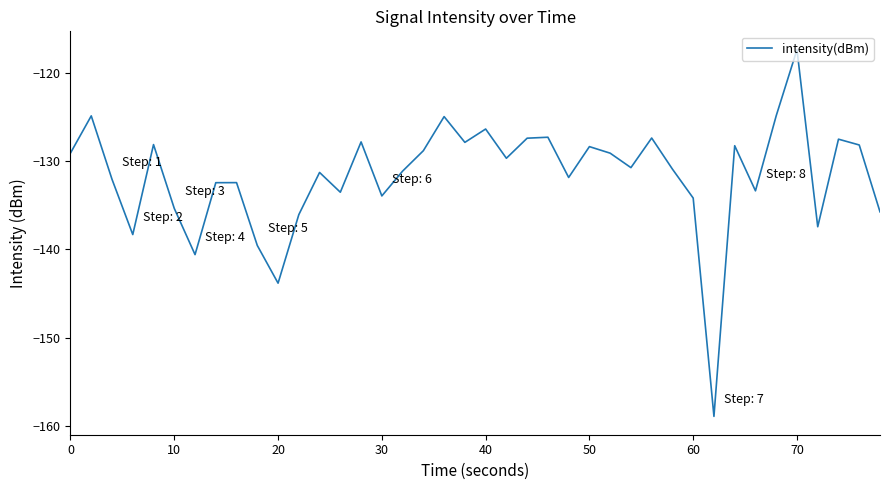

What is the sum of all values?

-5267.7